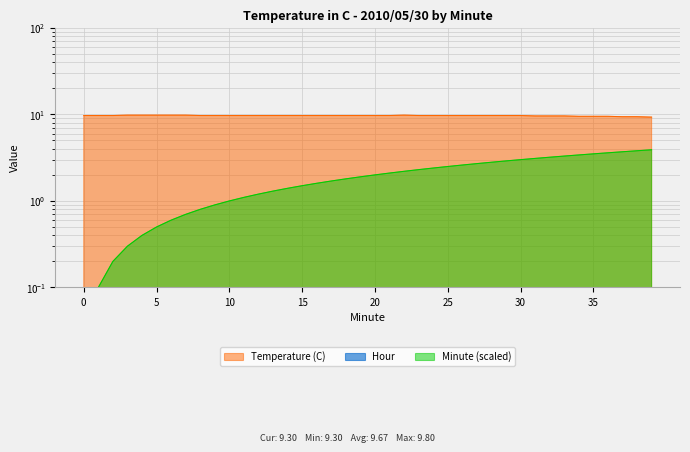

Where is Minute nearest to the value 1?

10